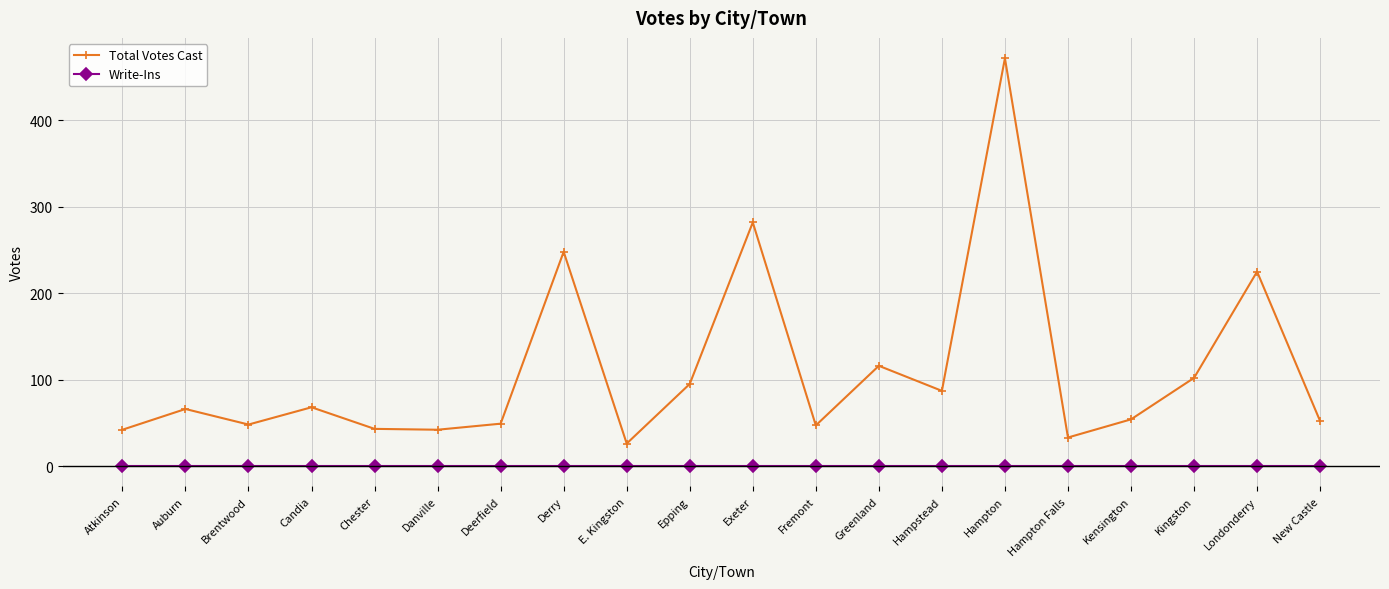

True or false: Total Votes Cast and Write-Ins intersect in this chart.

False